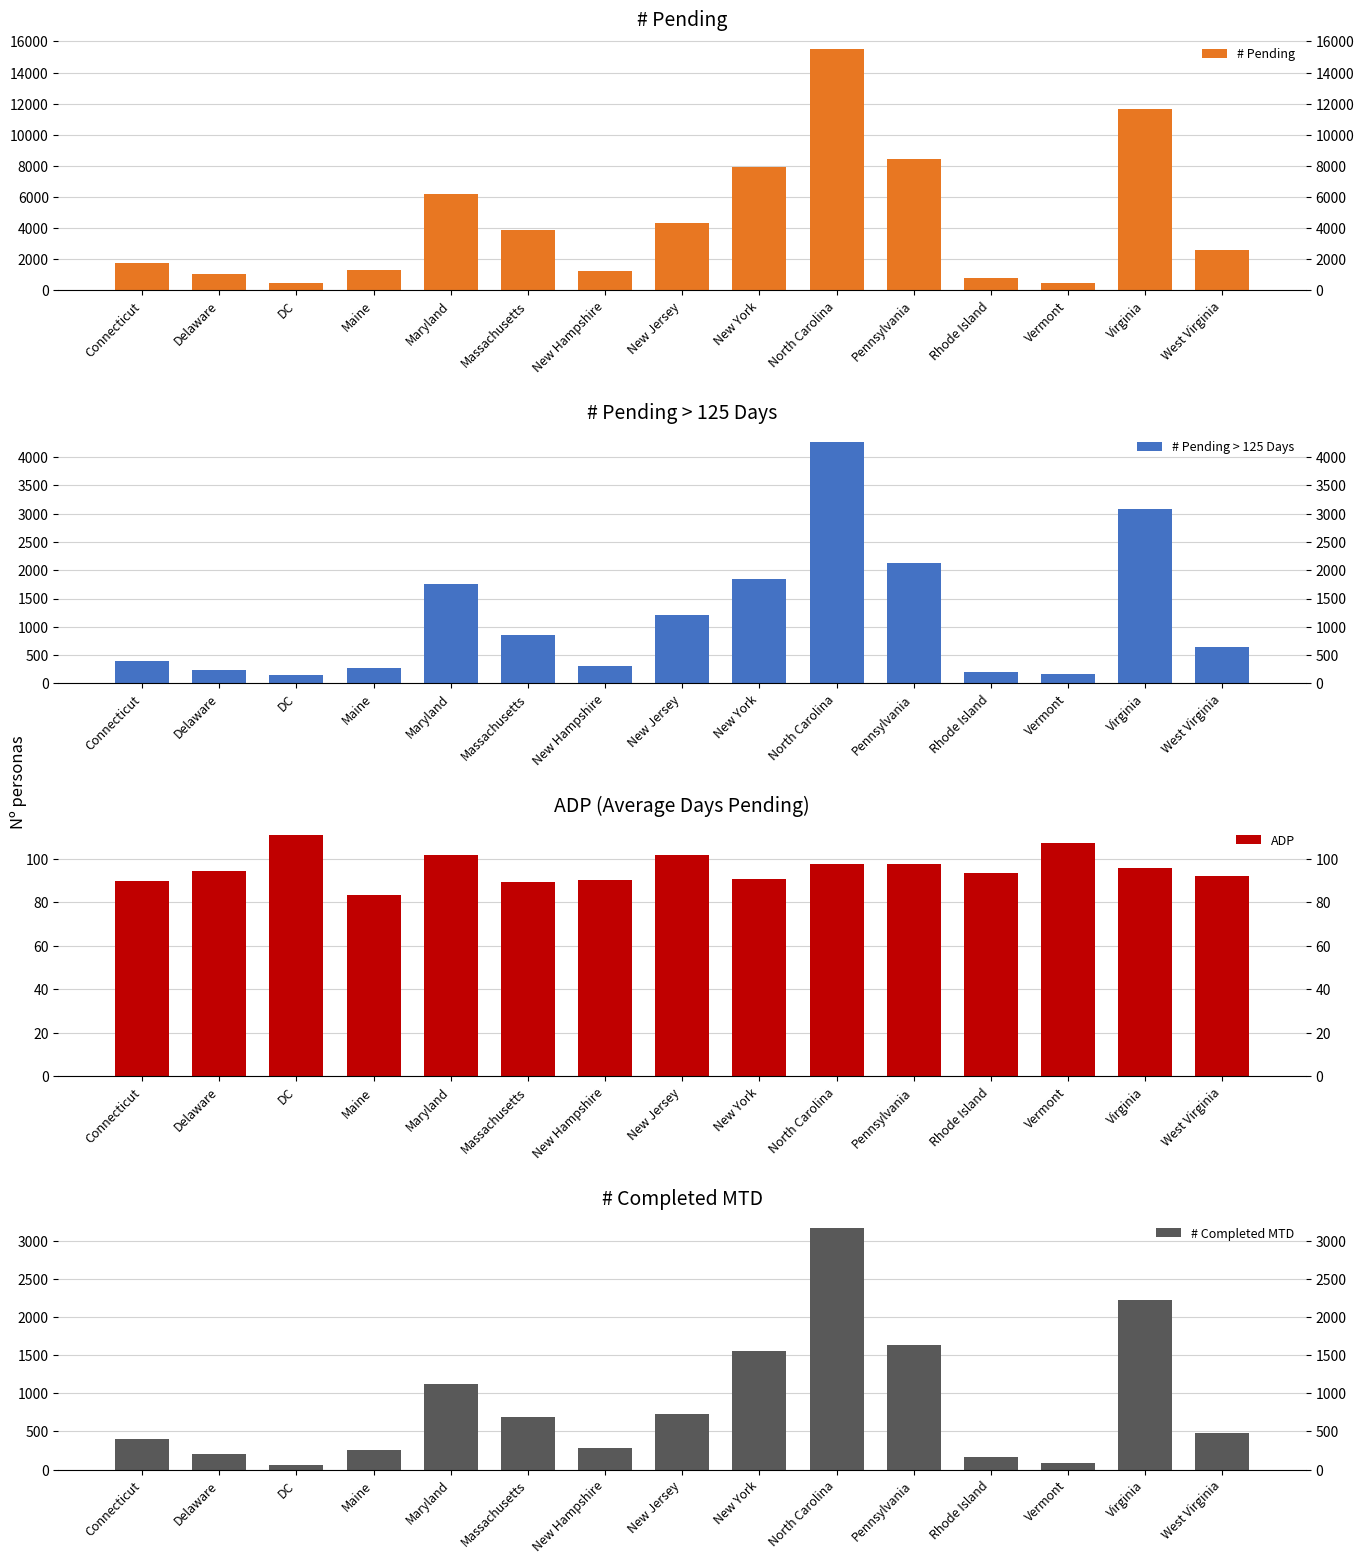

At which label is ADP closest to 97?

North Carolina